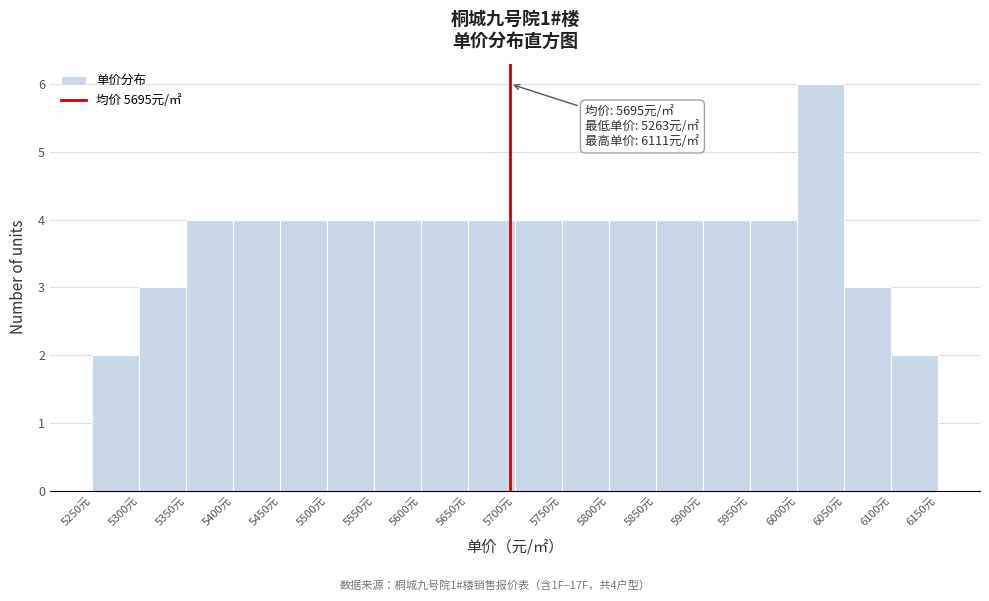

Which range on the x-axis has the tallest bar?

6000 to 6050